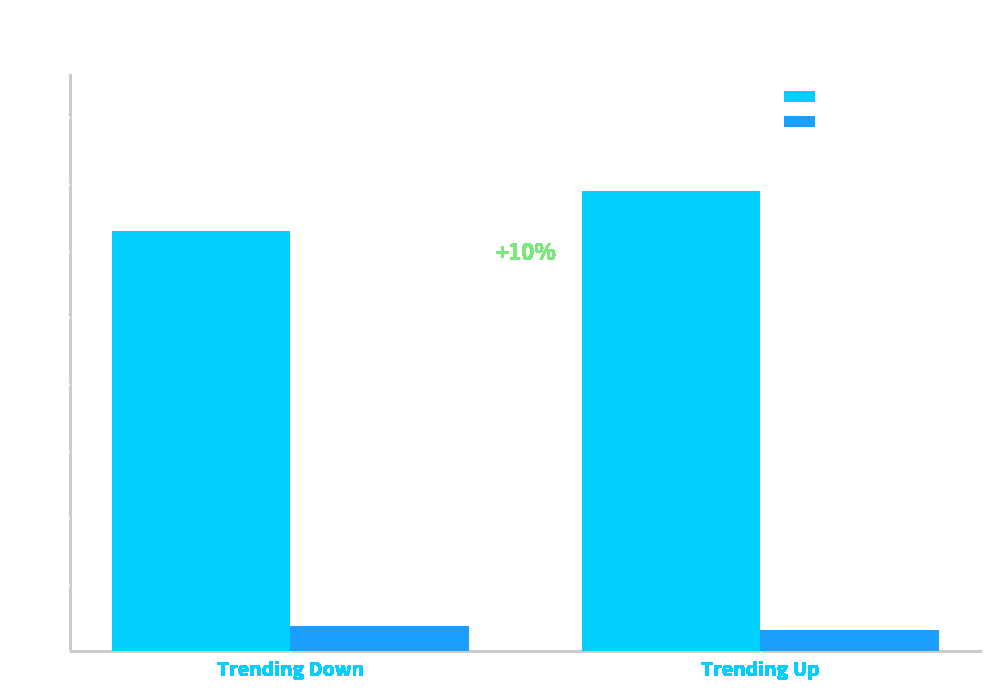

How many Avg Peak Position values are between 6 and 7?

1